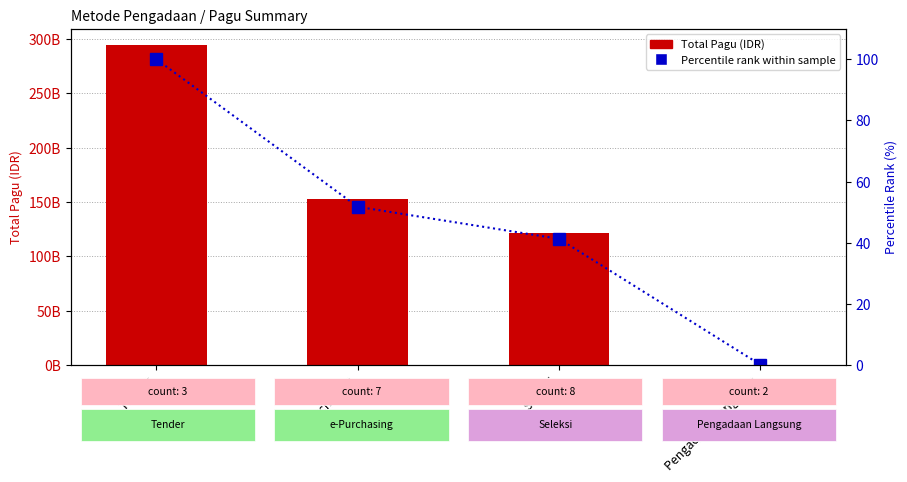

The value of Total Pagu (IDR) at e-Purchasing is 152445100000.0. True or false?

True